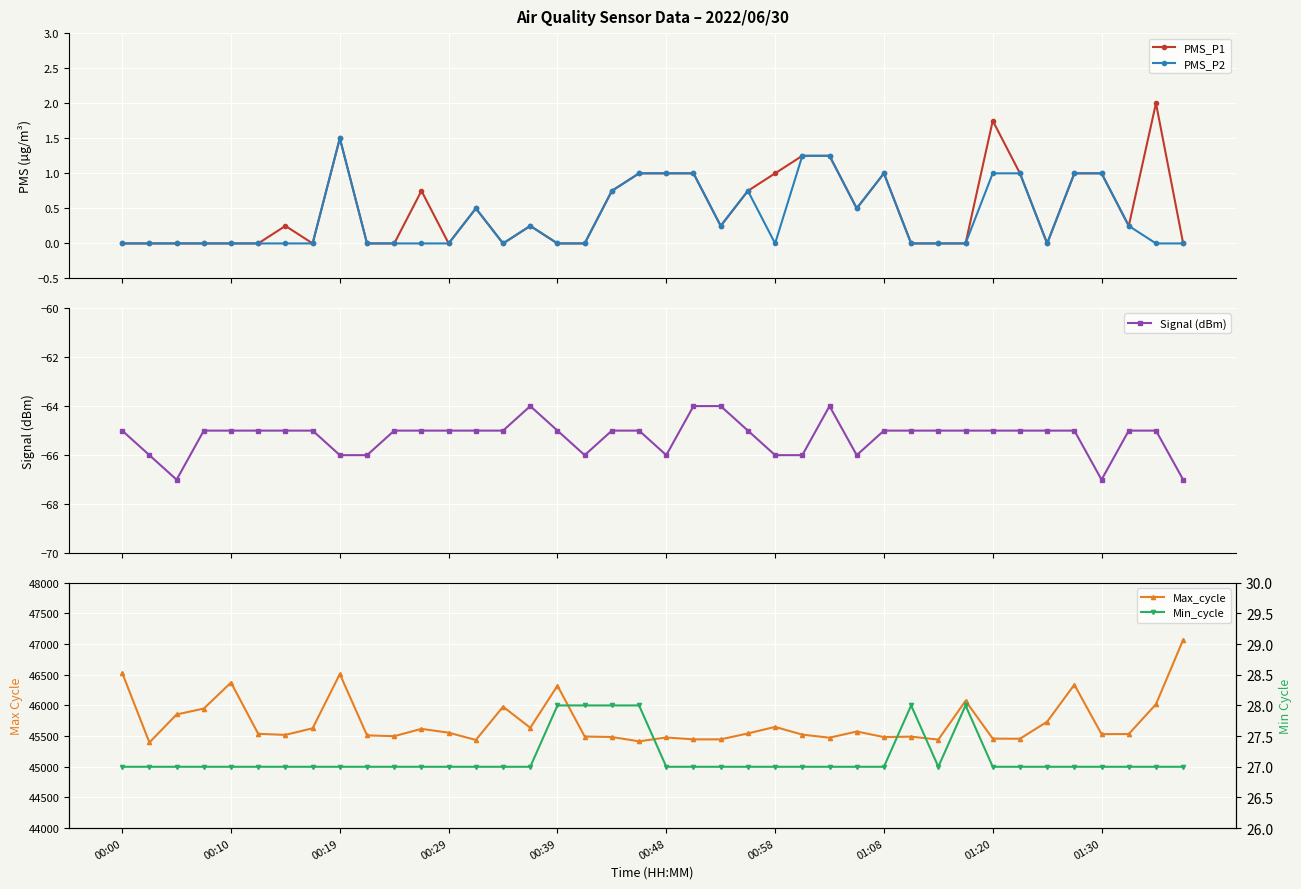

How many data points in Max_cycle are above 45537?

19